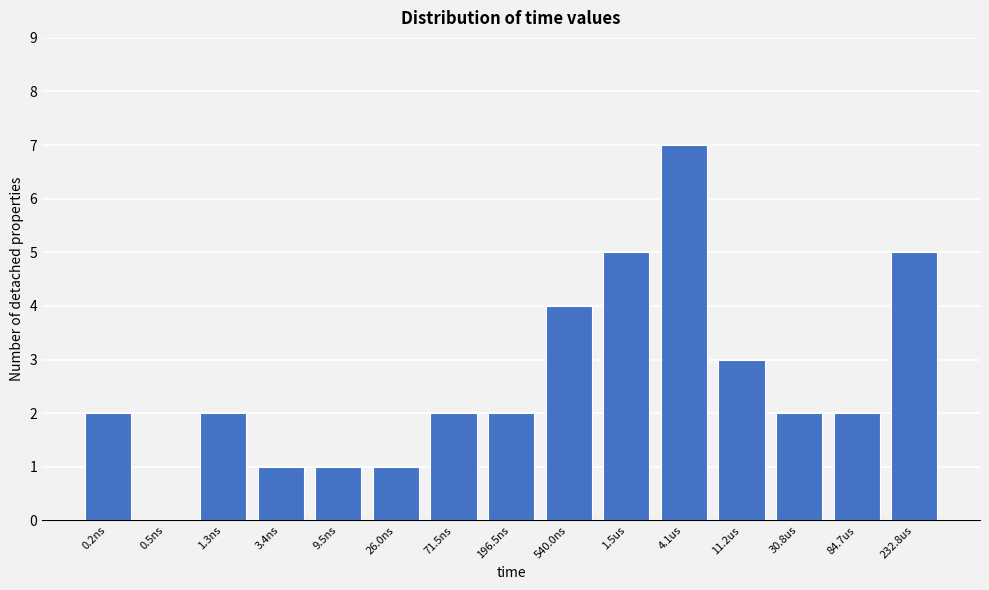

Reading right to left, extract all data points from this chart.

232.8us=5	84.7us=2	30.8us=2	11.2us=3	4.1us=7	1.5us=5	540.0ns=4	196.5ns=2	71.5ns=2	26.0ns=1	9.5ns=1	3.4ns=1	1.3ns=2	0.5ns=0	0.2ns=2